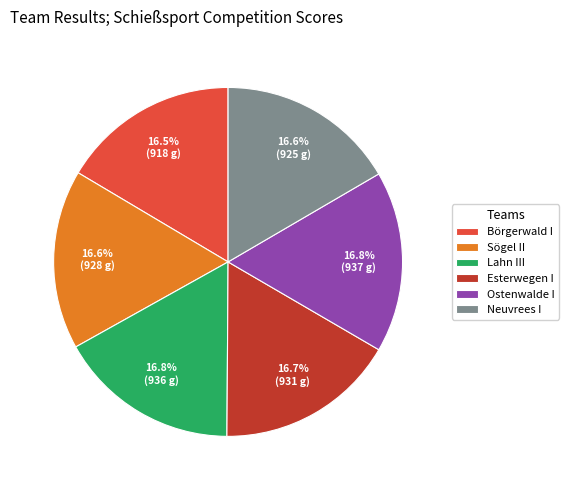

How much of the chart is everything except Neuvrees I?

83.4%